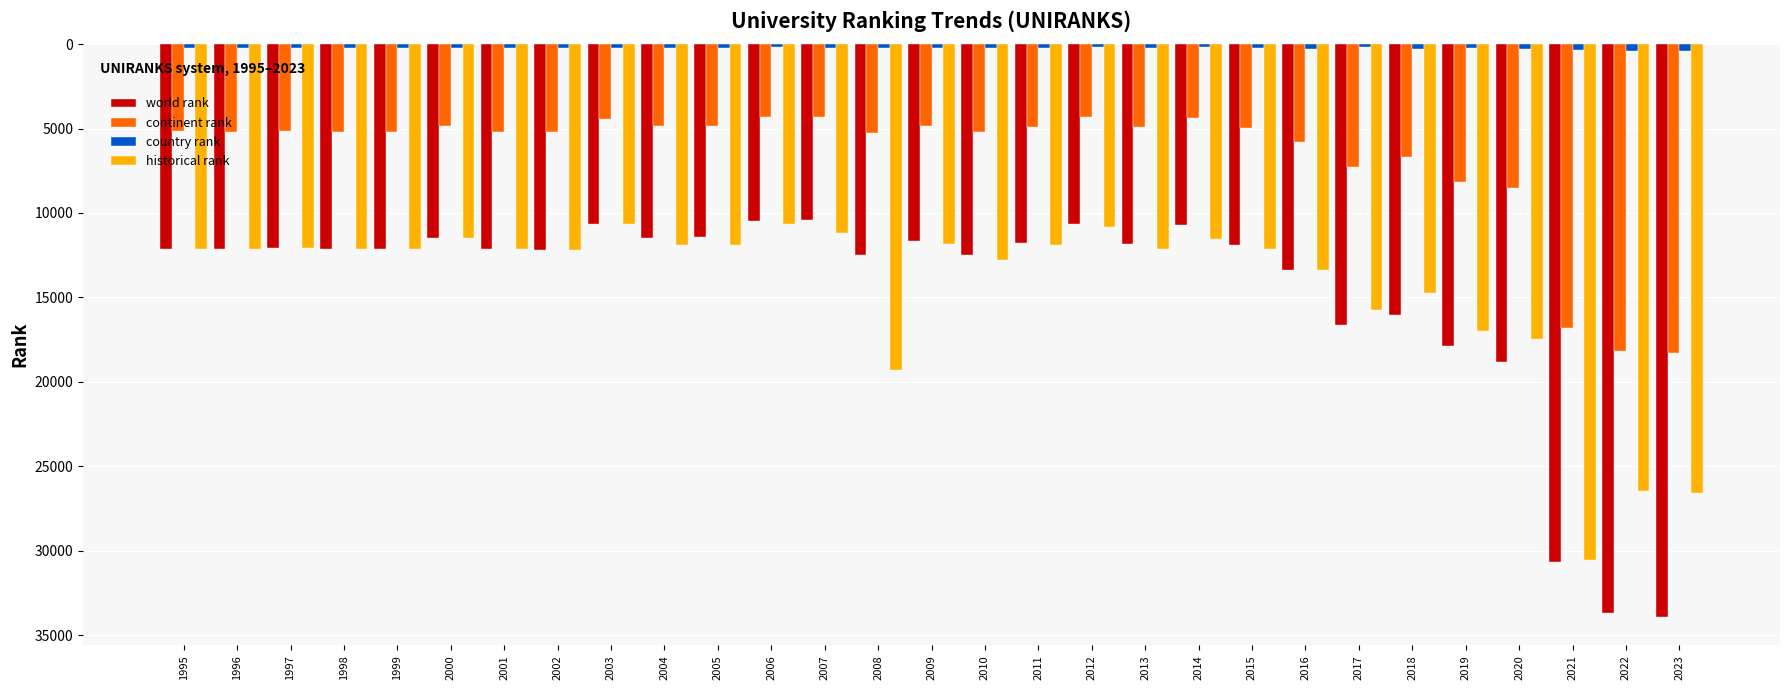

What are all the series names shown in the legend?

world rank, continent rank, country rank, historical rank